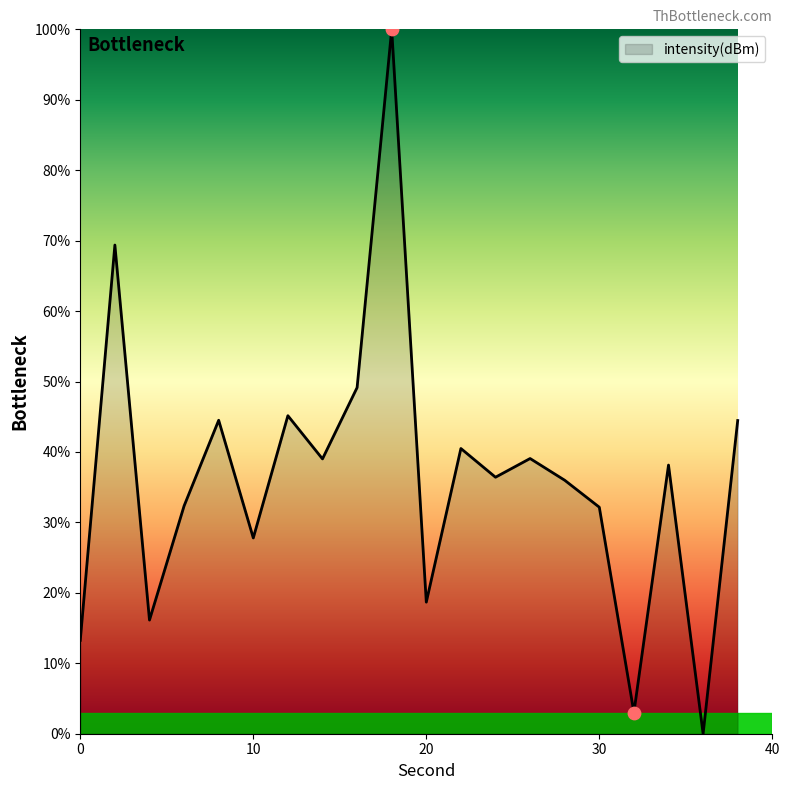

What is the greatest value displayed?

100.0